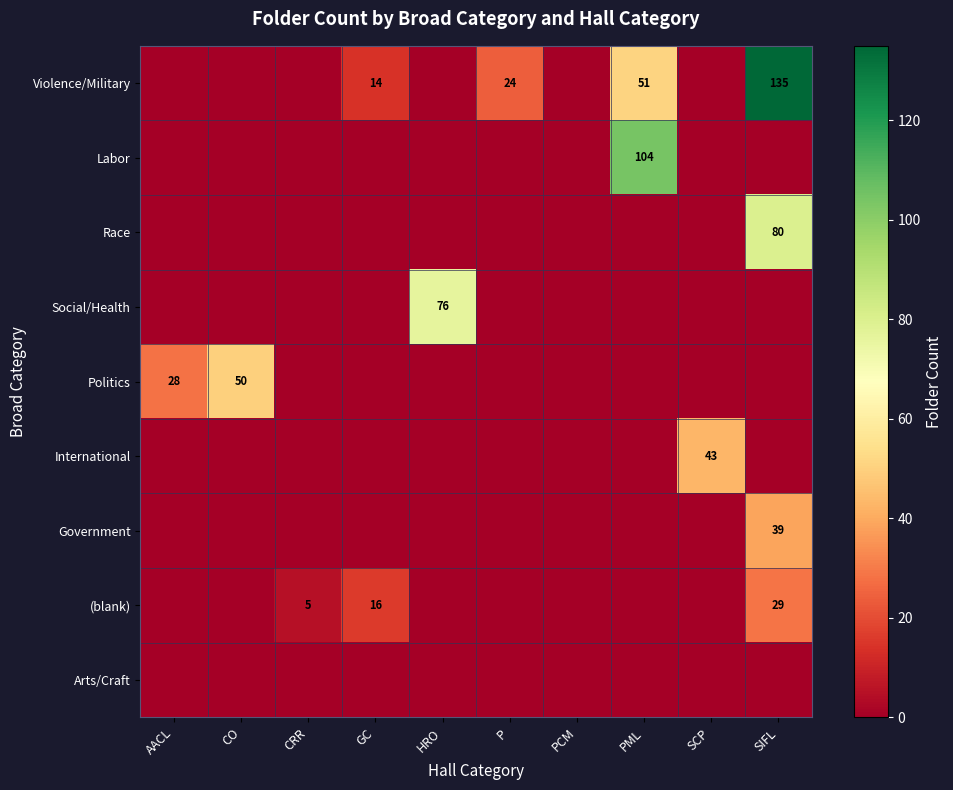

What is the difference between the highest and lowest values at SCP?

43